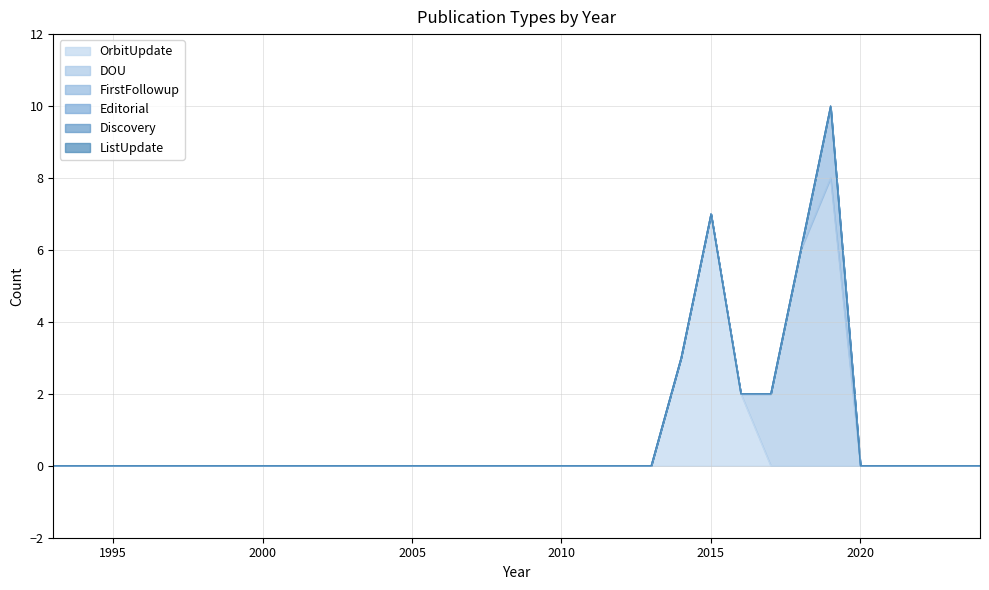

At which category is the sum across all series the highest?

2019